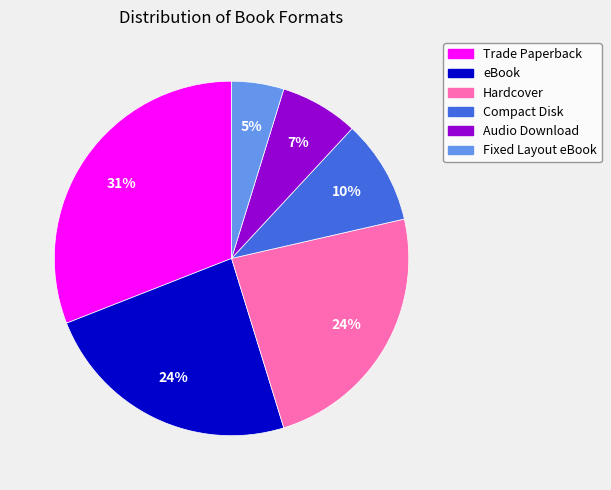

Combined, do Fixed Layout eBook and Audio Download account for over 50%?

No